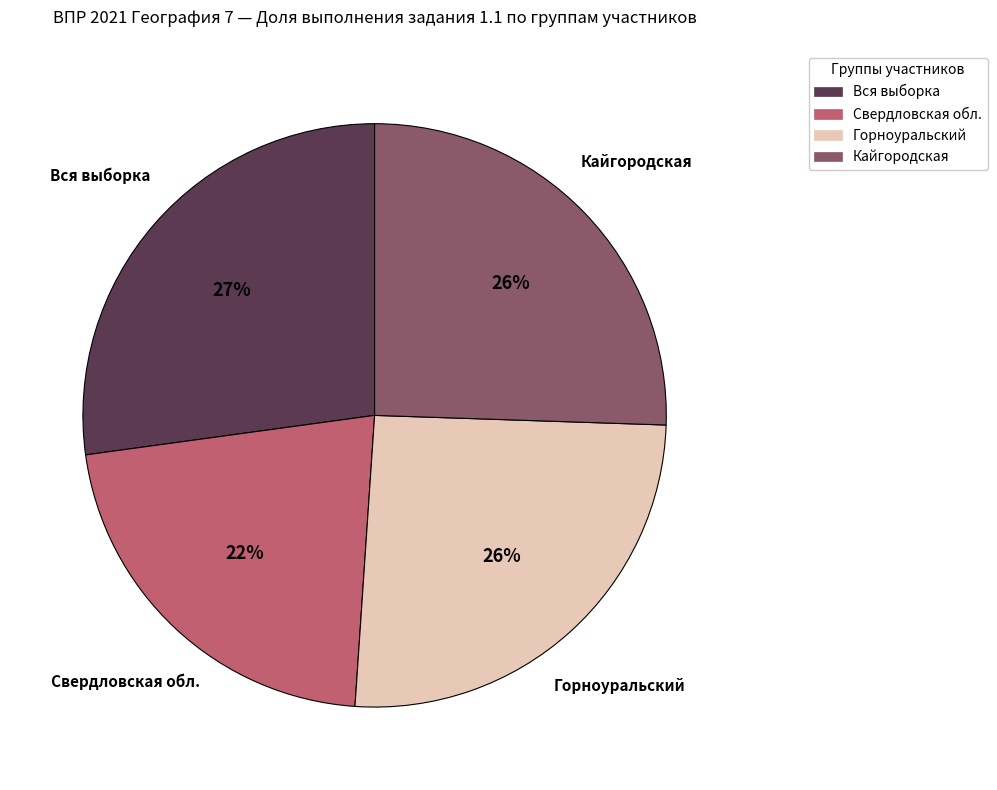

Combined, do Горноуральский and Вся выборка account for over 50%?

Yes